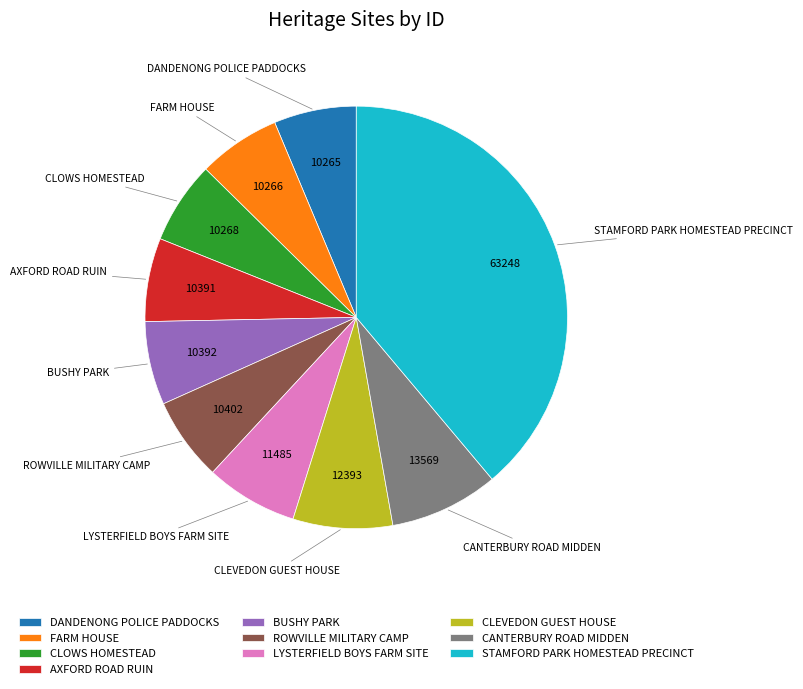

Is the sum of FARM HOUSE and BUSHY PARK greater than half?

No